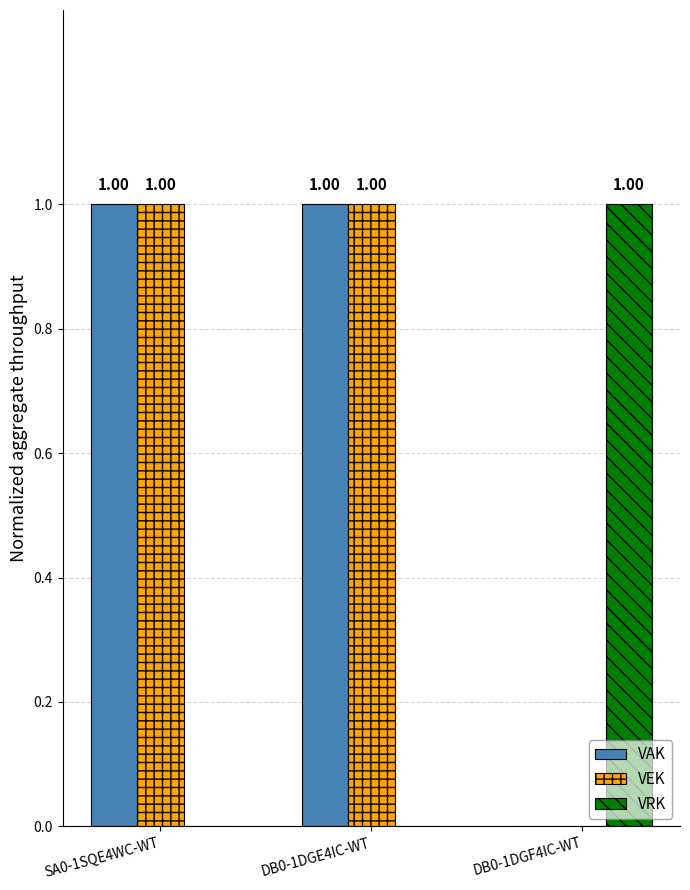

Are the bars grouped side by side (vs. stacked)?

Yes